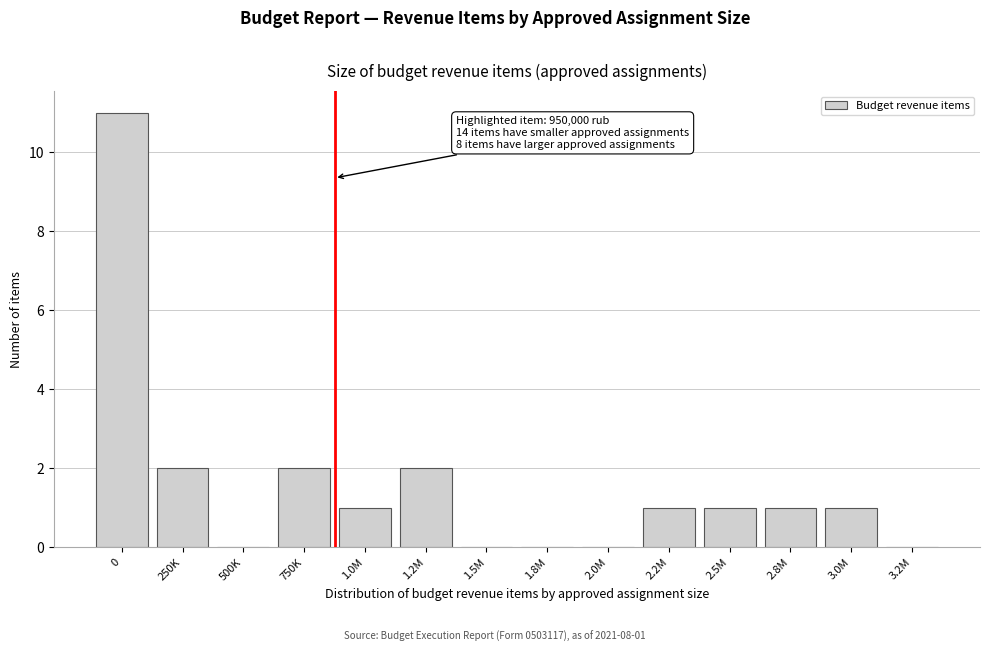

Reading left to right, transcribe all the data shown in this chart.

0=11	250K=2	500K=0	750K=2	1.0M=1	1.2M=2	1.5M=0	1.8M=0	2.0M=0	2.2M=1	2.5M=1	2.8M=1	3.0M=1	3.2M=0